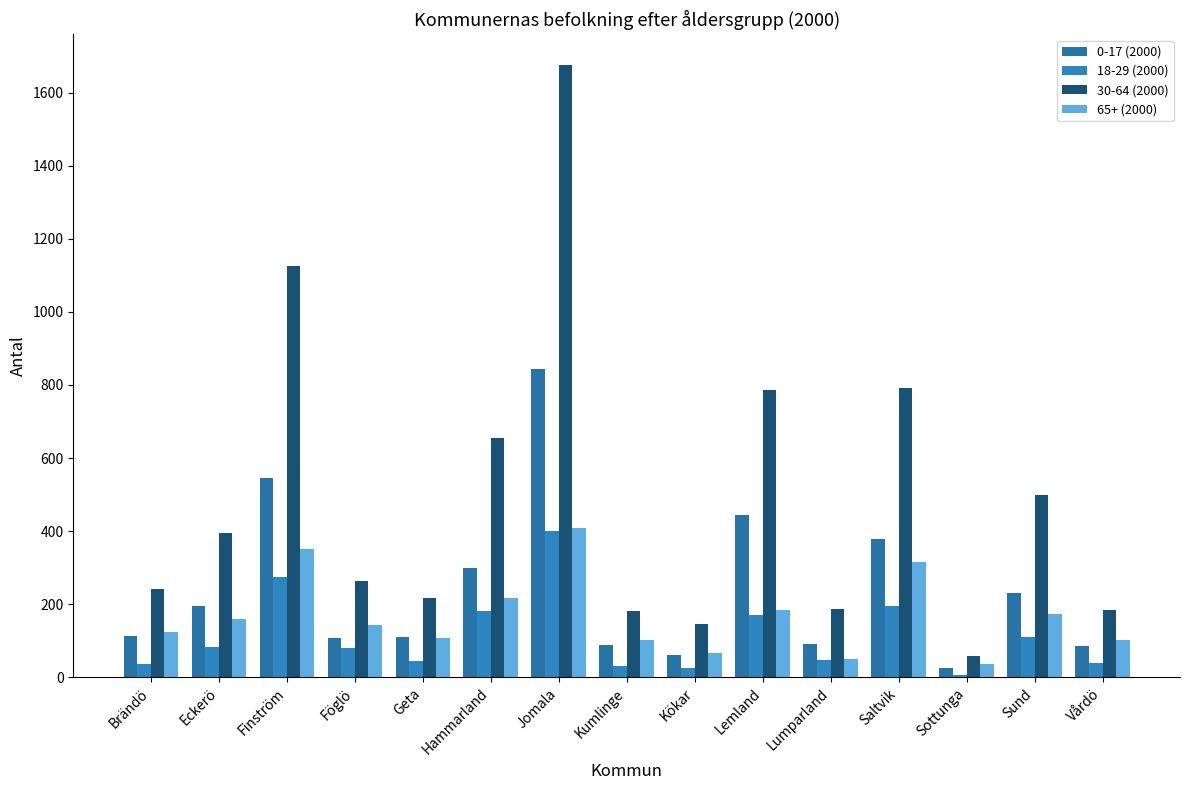

What is the label of the 4th bar from the left?

Föglö